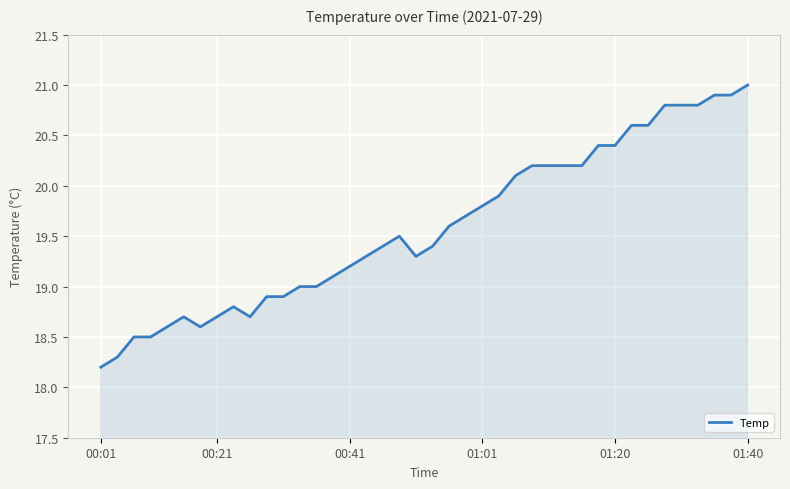

What is the maximum value shown in the chart?

21.0